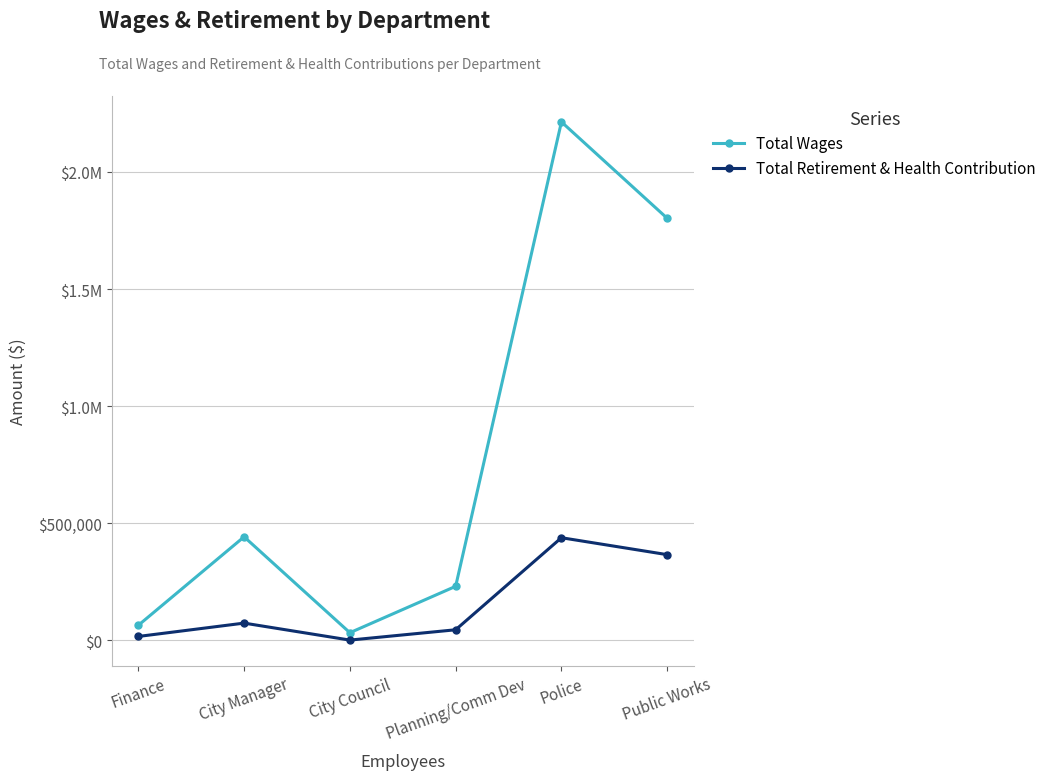

What is the label of the 5th point from the right?

City Manager